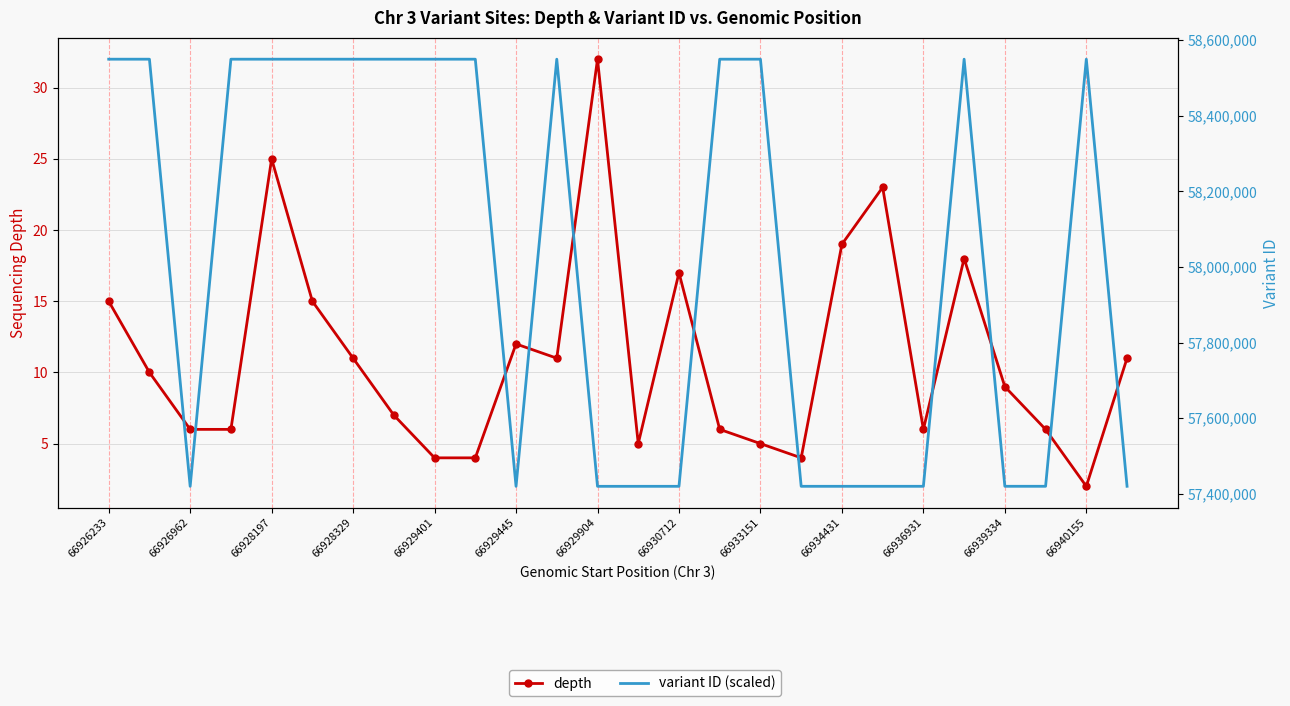

What is the maximum value for depth?

32